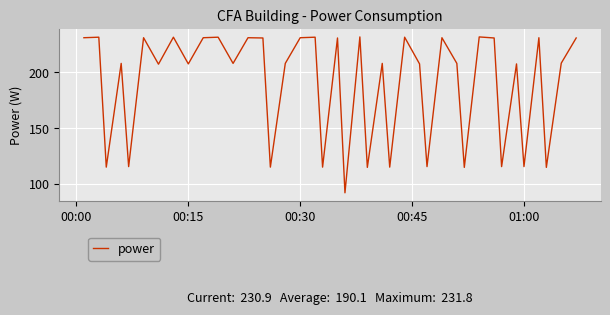

True or false: the data has more than 2 interior local peaks.

True